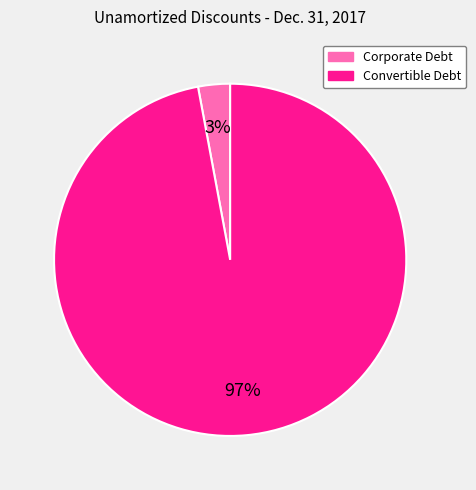

To the nearest percent, what is the difference between the largest and smallest slice percentages?

94%